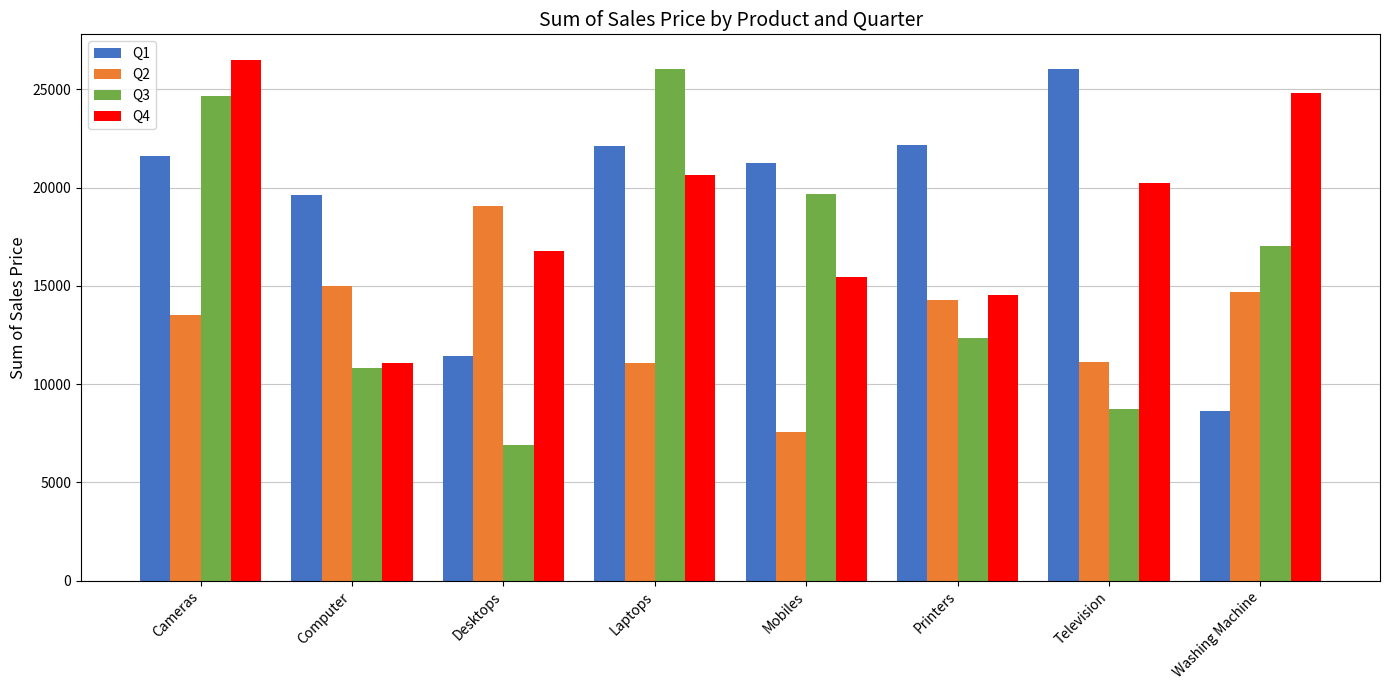

Which series has the largest total across all categories?

Q1